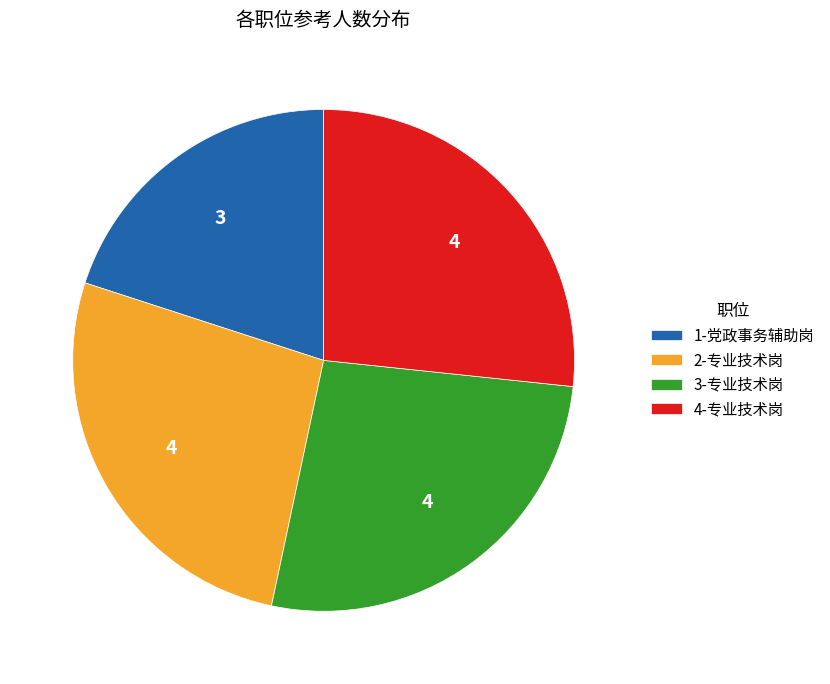

The 4-专业技术岗 slice represents 12% of the pie. True or false?

False